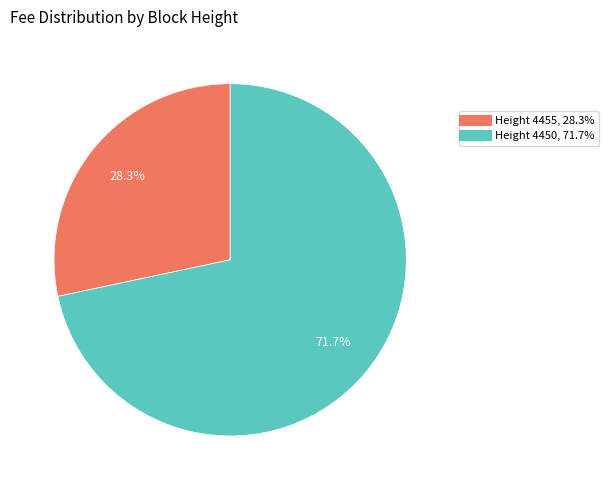

Is there any slice that represents more than half of the pie?

Yes